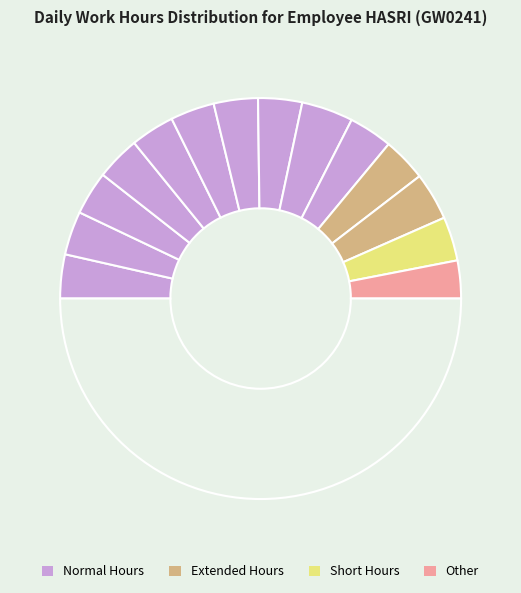

How many segments does this pie chart have?

15